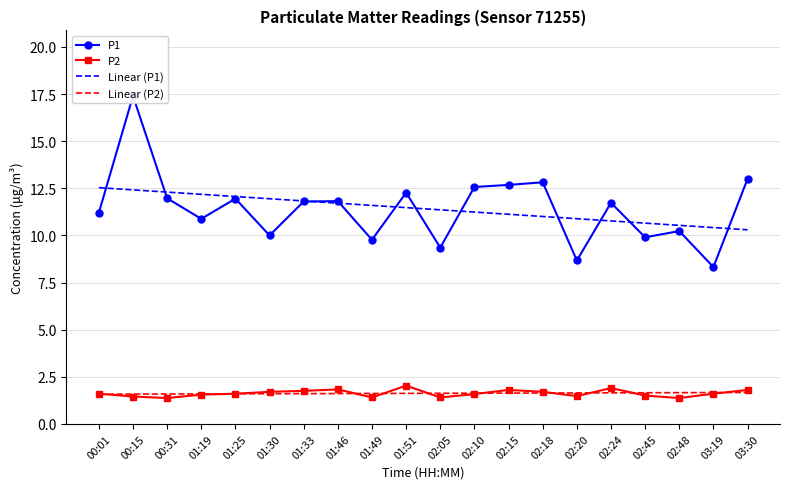

True or false: Linear (P1) has a value of 2.4 at 02:20.

False